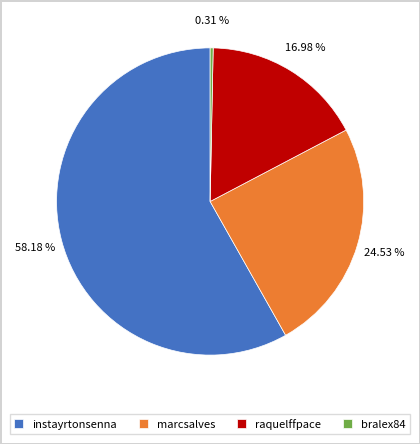

Which slice is the smallest?

bralex84